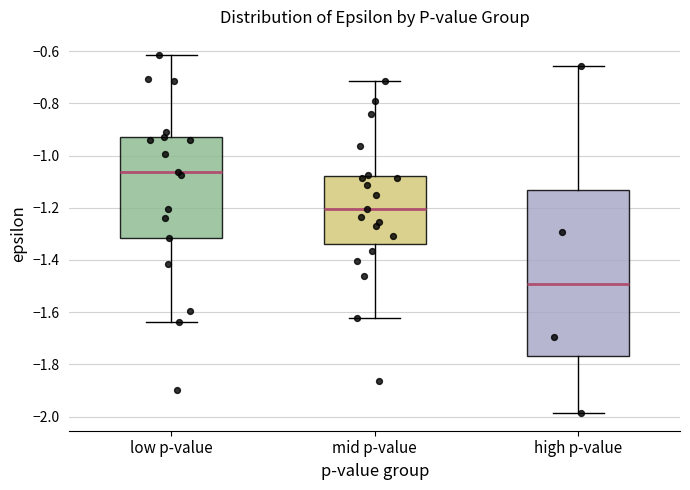

Where does the upper whisker of the box for low p-value end on the y-axis? The values are not printed on the chart, so give them approximately, as read against the axis.

-0.62